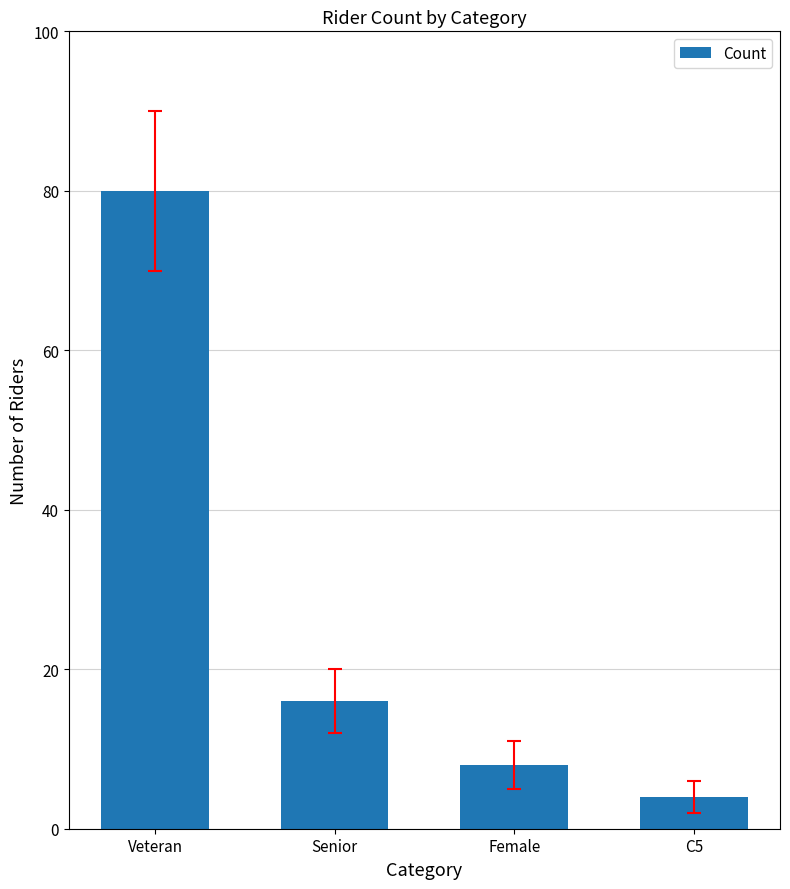

Between Female and Veteran, which is larger?

Veteran